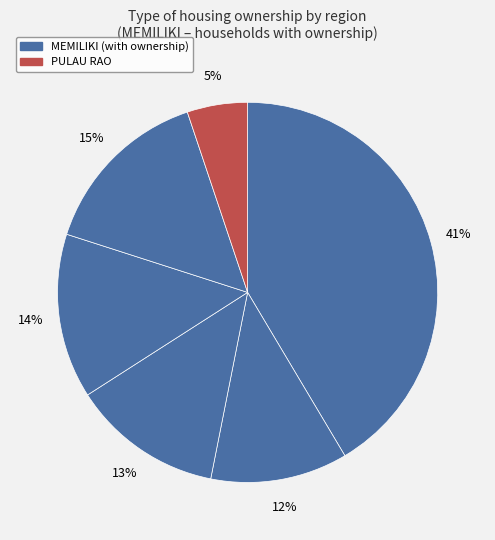

What is the smallest slice in the pie chart?

PULAU RAO